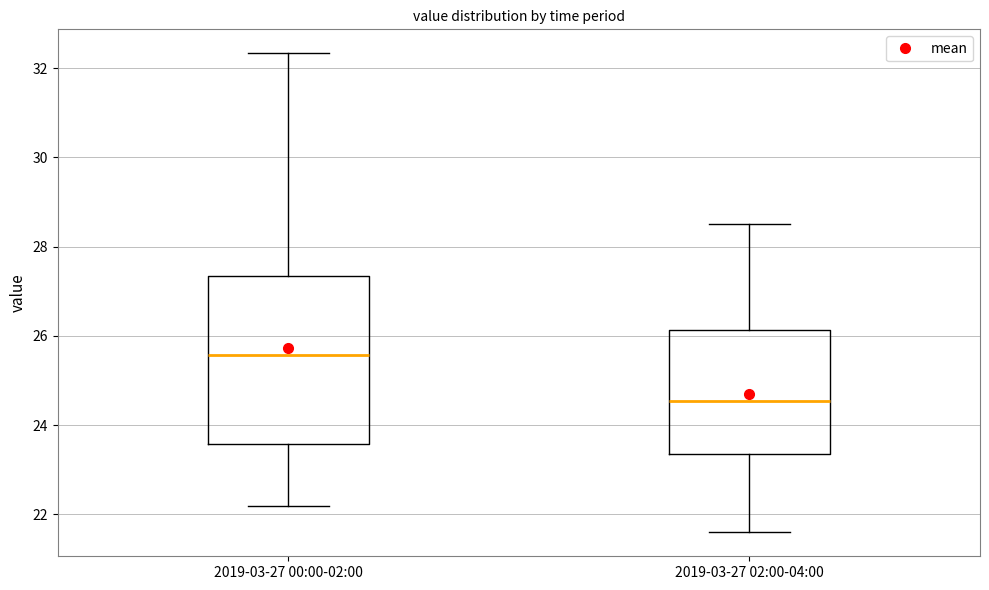

Comparing the boxes themselves (not the whiskers), which one is the tallest?

2019-03-27 00:00-02:00